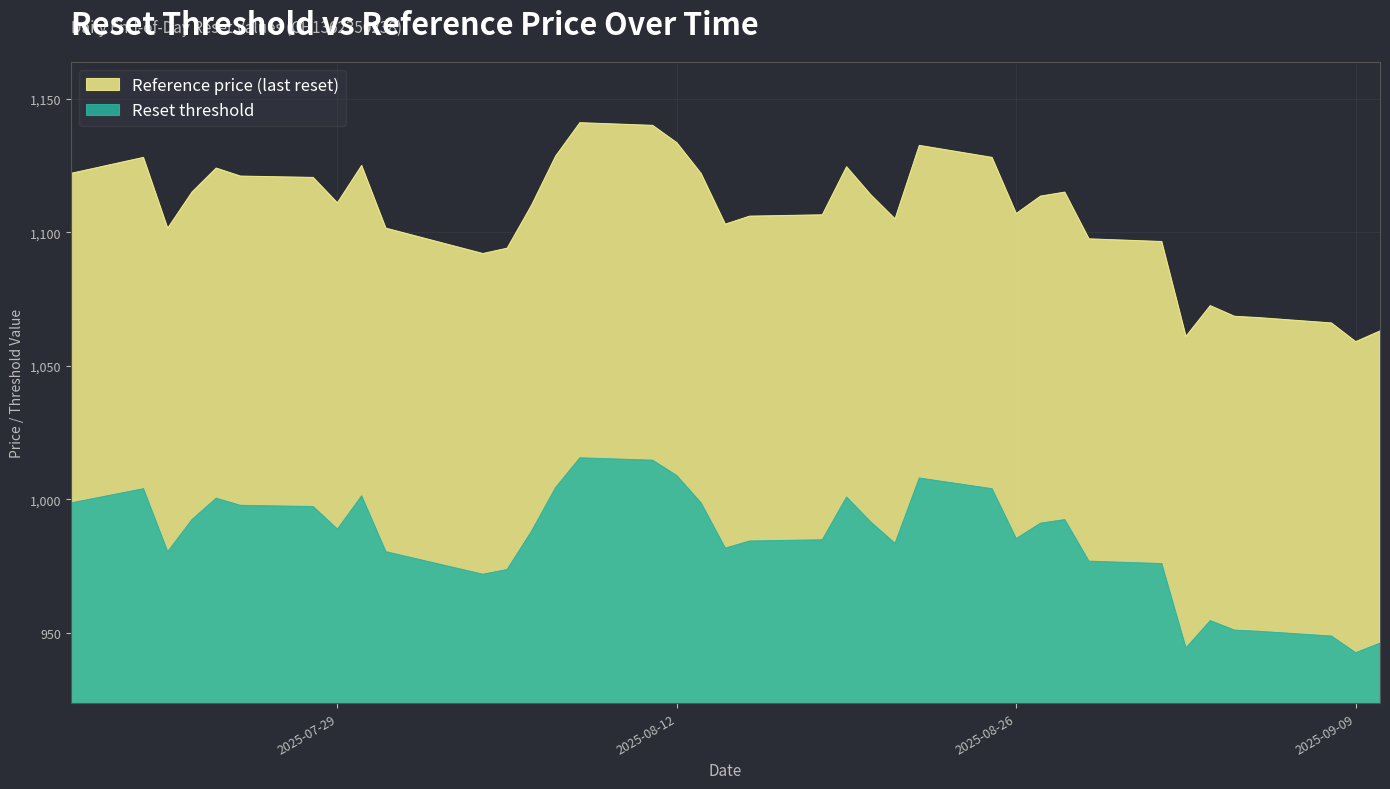

What is the sum of the Reference price (last reset) values at 2025-07-21 and 2025-09-10?

2191.0